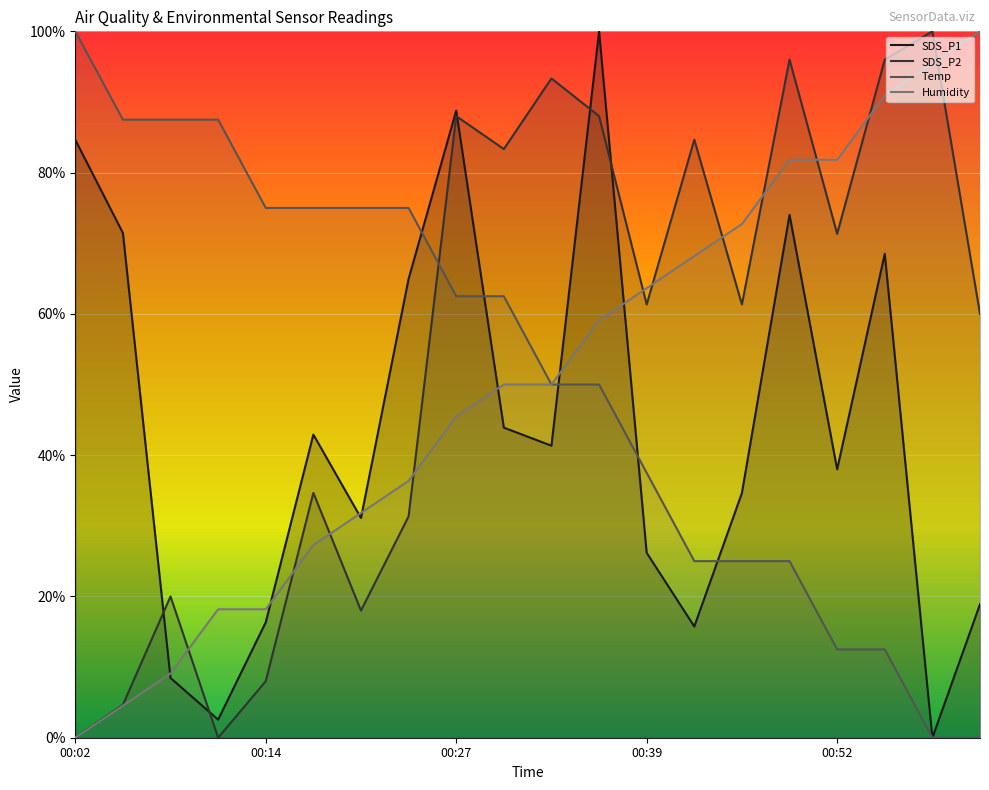

Which category has the highest value across all series?

00:36